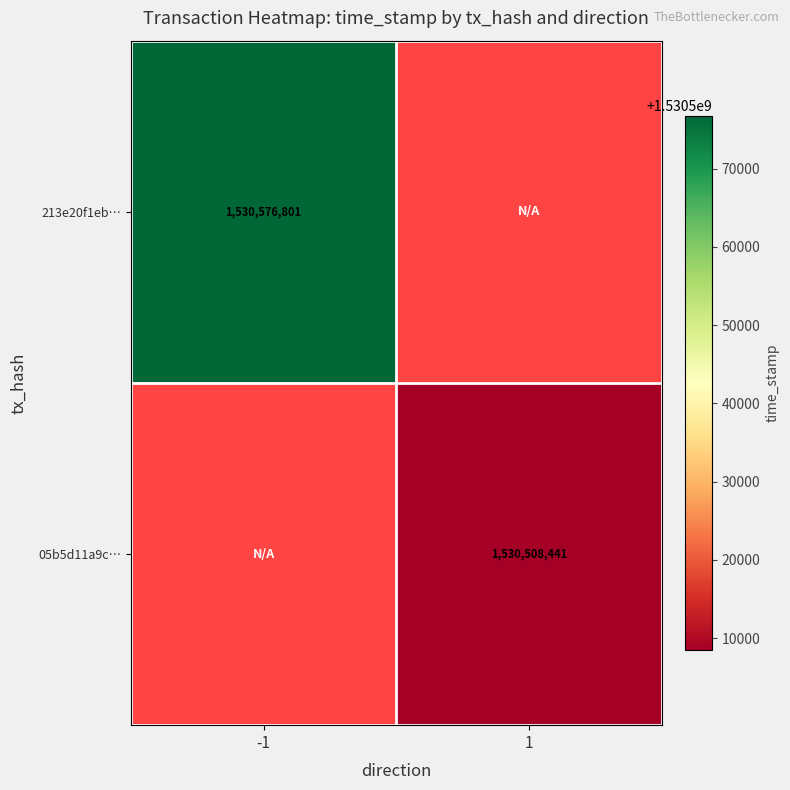

Count the number of categories in the chart.

2